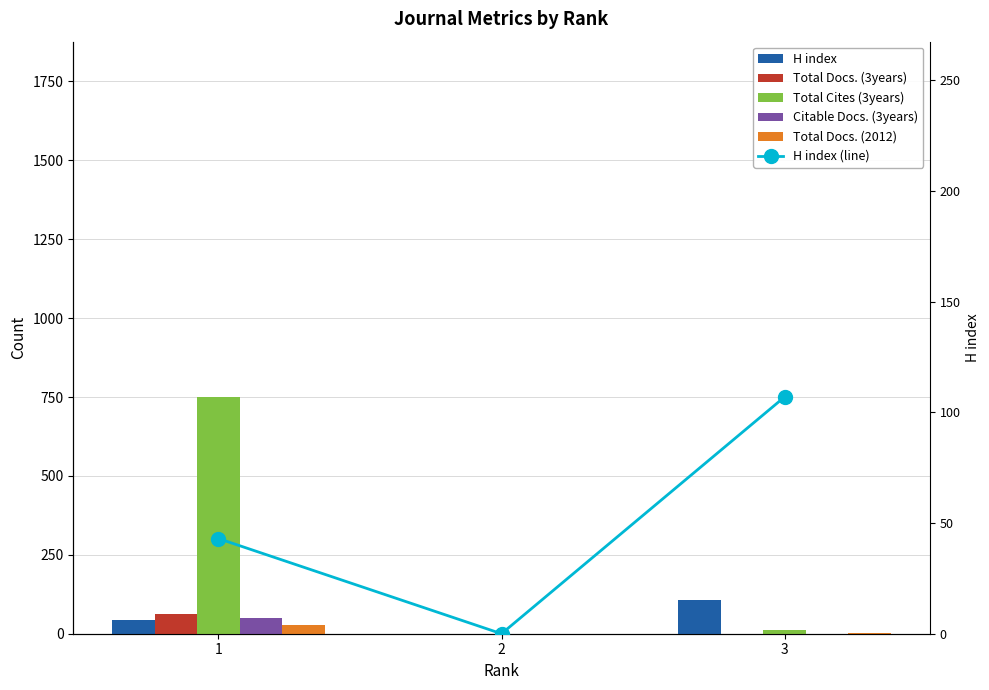

Reading left to right, transcribe all the data shown in this chart.

H index: 1=43	2=0	3=107
Total Docs. (3years): 1=64	2=0	3=0
Total Cites (3years): 1=750	2=0	3=11
Citable Docs. (3years): 1=51	2=0	3=0
Total Docs. (2012): 1=29	2=0	3=3
H index (line): 1=43	2=0	3=107